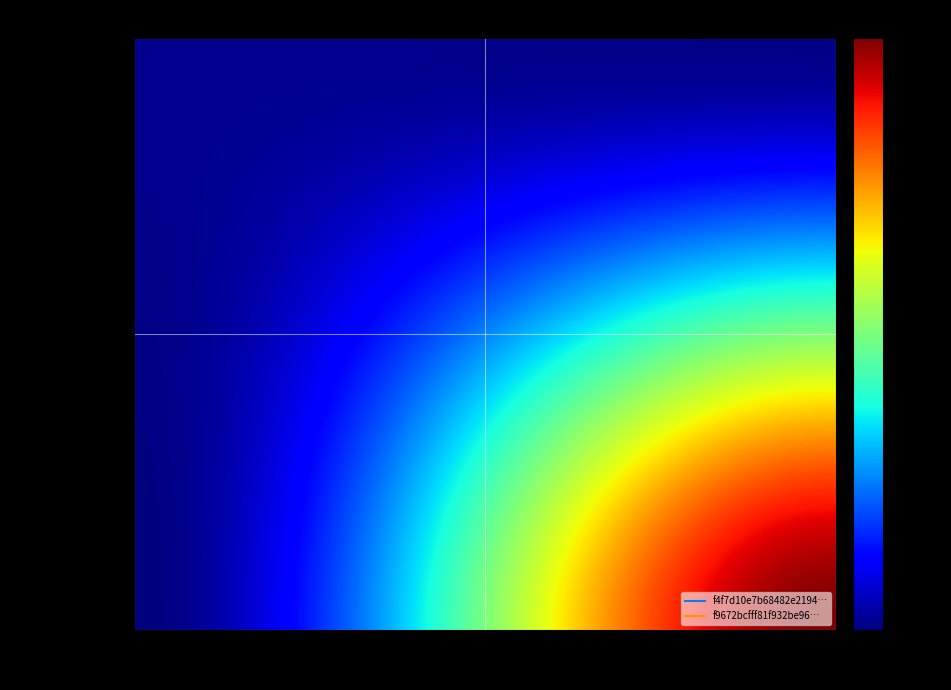

Which series has the largest total across all categories?

f4f7d10e7b68482e21948e104bb91932f29ec71